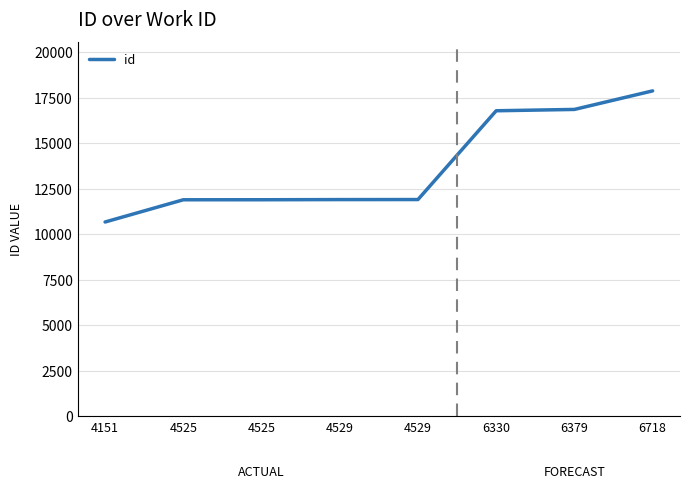

What is the sum of all values?

109802